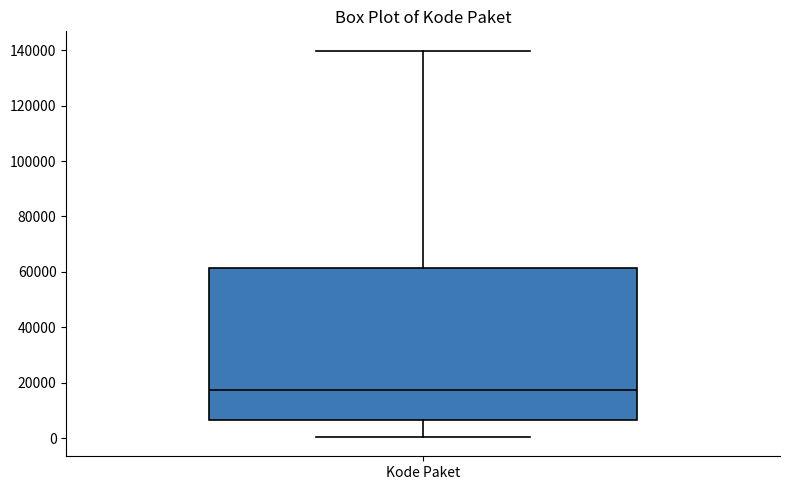

Read this box plot against the y-axis: the position of the median line, the range covered by the box, and the ends of both whiskers. The values are not printed on the chart, so give them approximately, as read against the axis.

median 18000, box 6000 to 62000, whiskers 0 to 140000